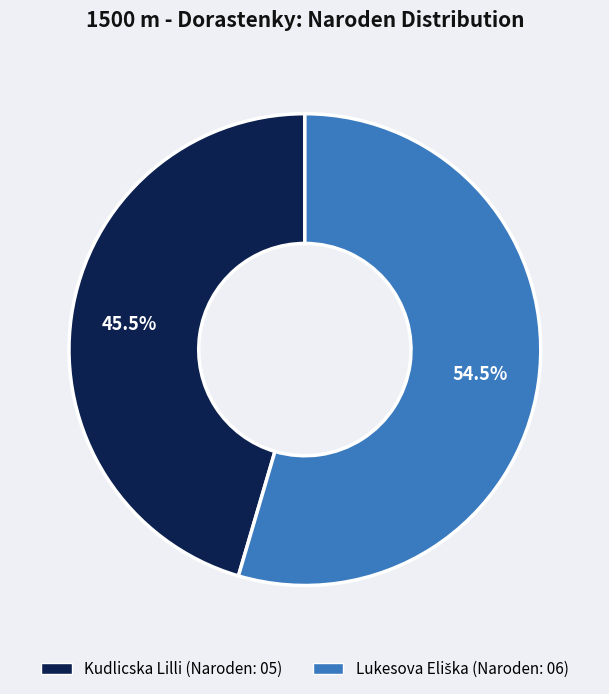

Does Kudlicska Lilli represent more than half of the total?

No